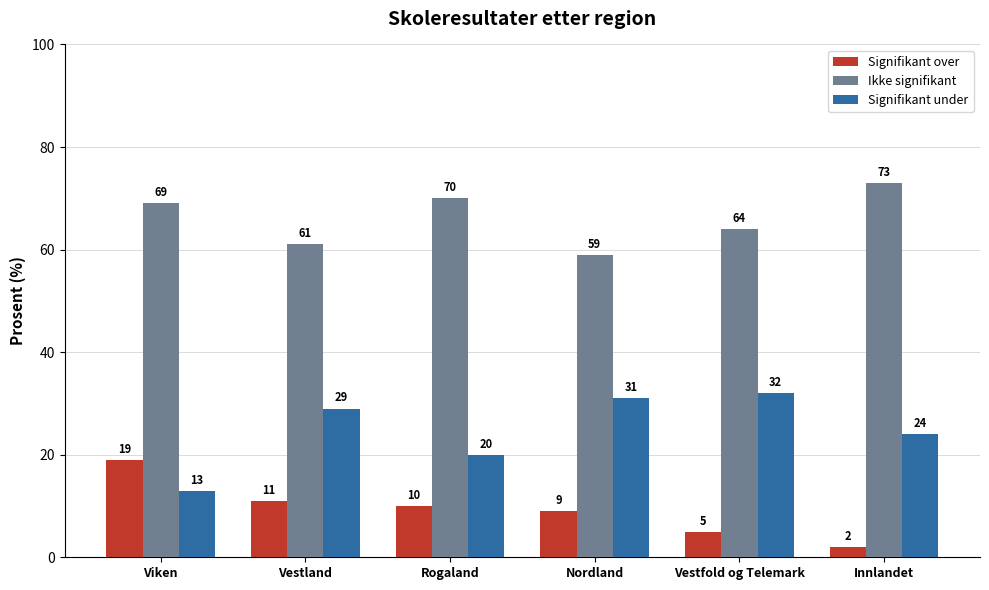

Which series has the largest range (max minus min)?

Signifikant under